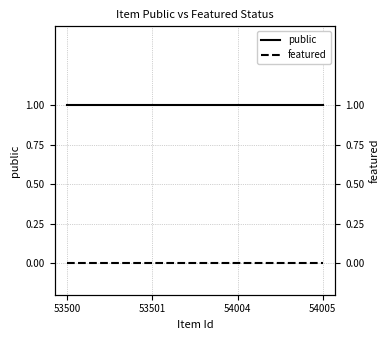

What is the difference between the highest and lowest values at 54005?

1